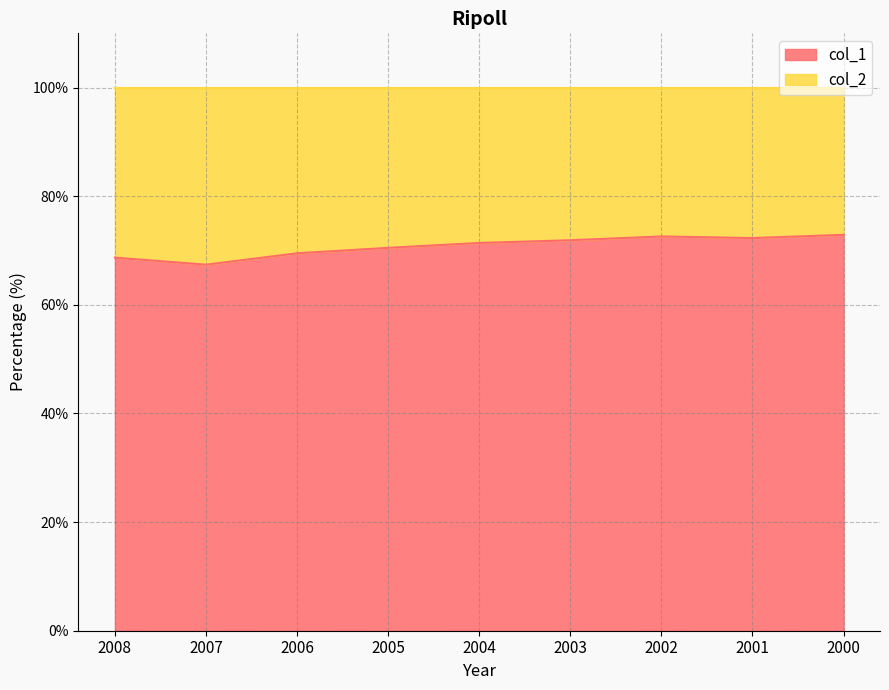

What value does the data have at 2004?

71.4